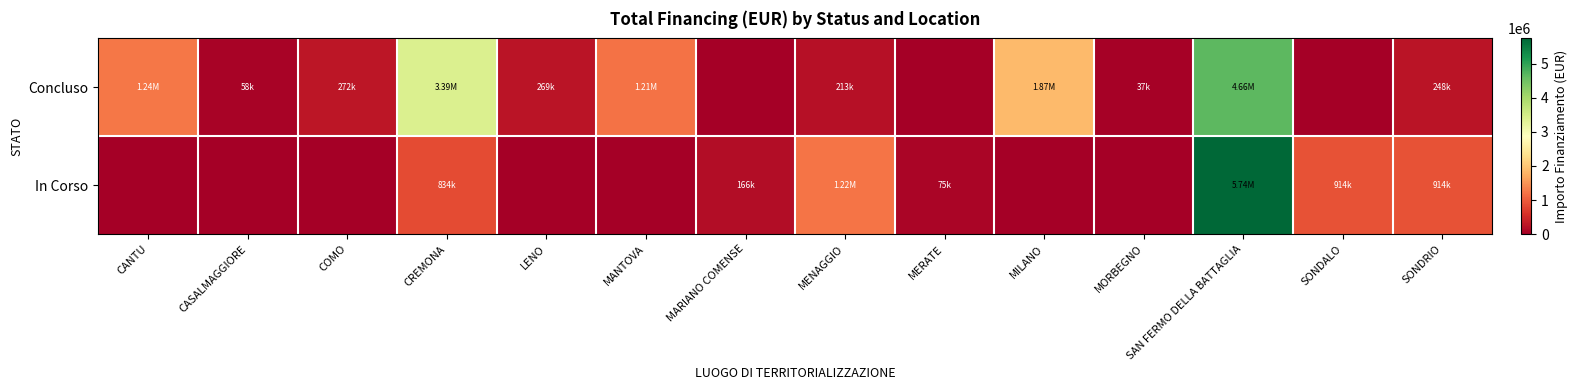

Between MARIANO COMENSE and MENAGGIO, which is larger?

MENAGGIO